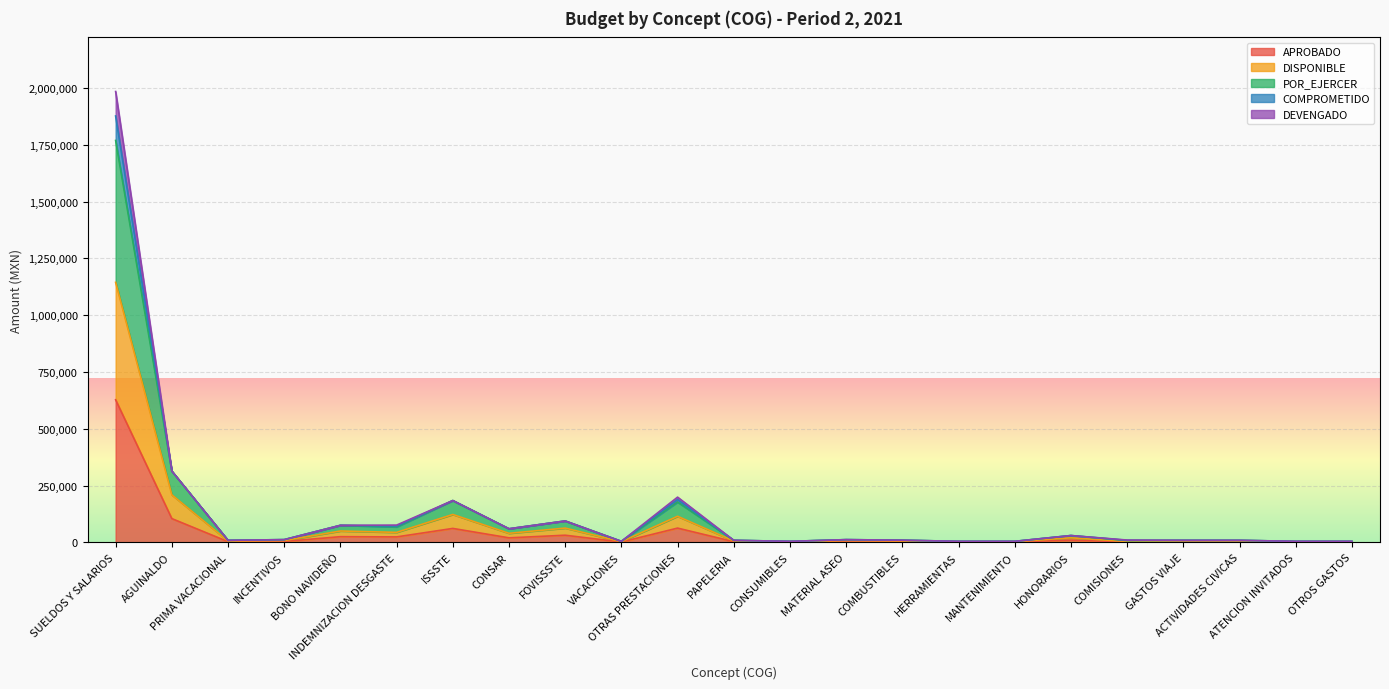

What is the value of the POR_EJERCER point at the 17th from the left?

4500.0